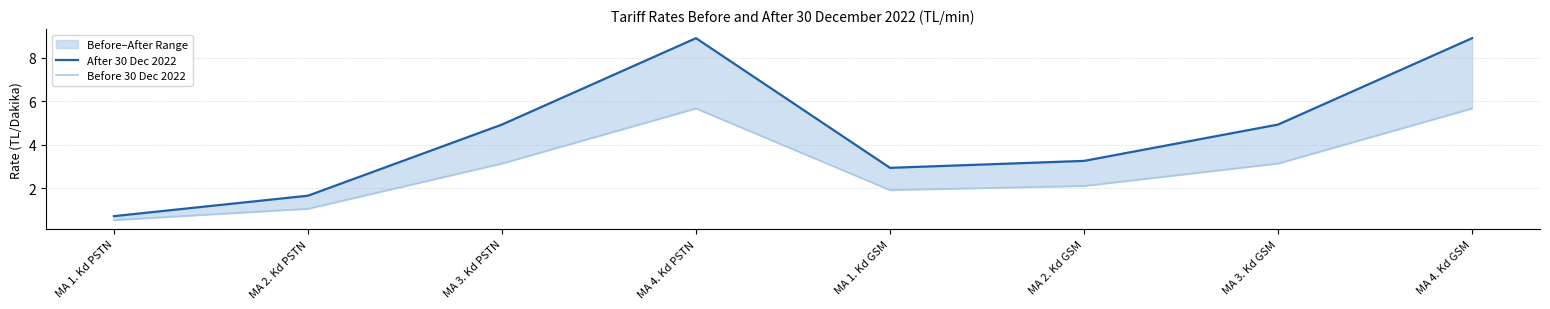

Which category has the lowest value in the After 30 Dec 2022 series?

MA 1. Kd PSTN